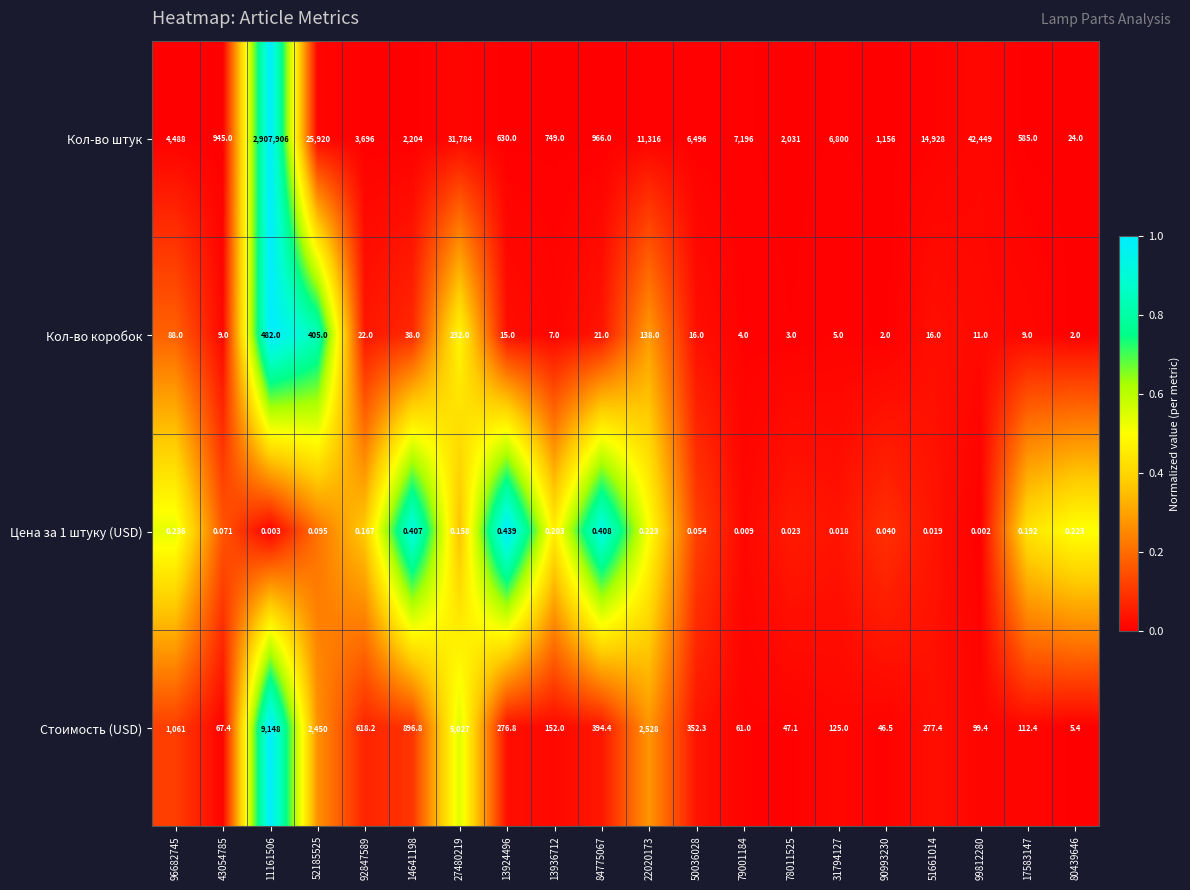

How many distinct data groups are displayed?

4